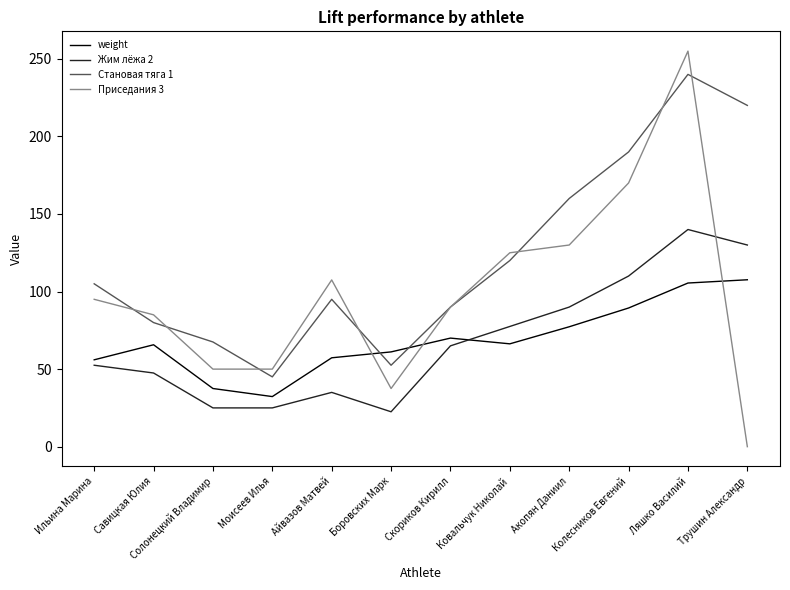

Is it true that Становая тяга 1 equals 240.0 at Ляшко Василий?

True